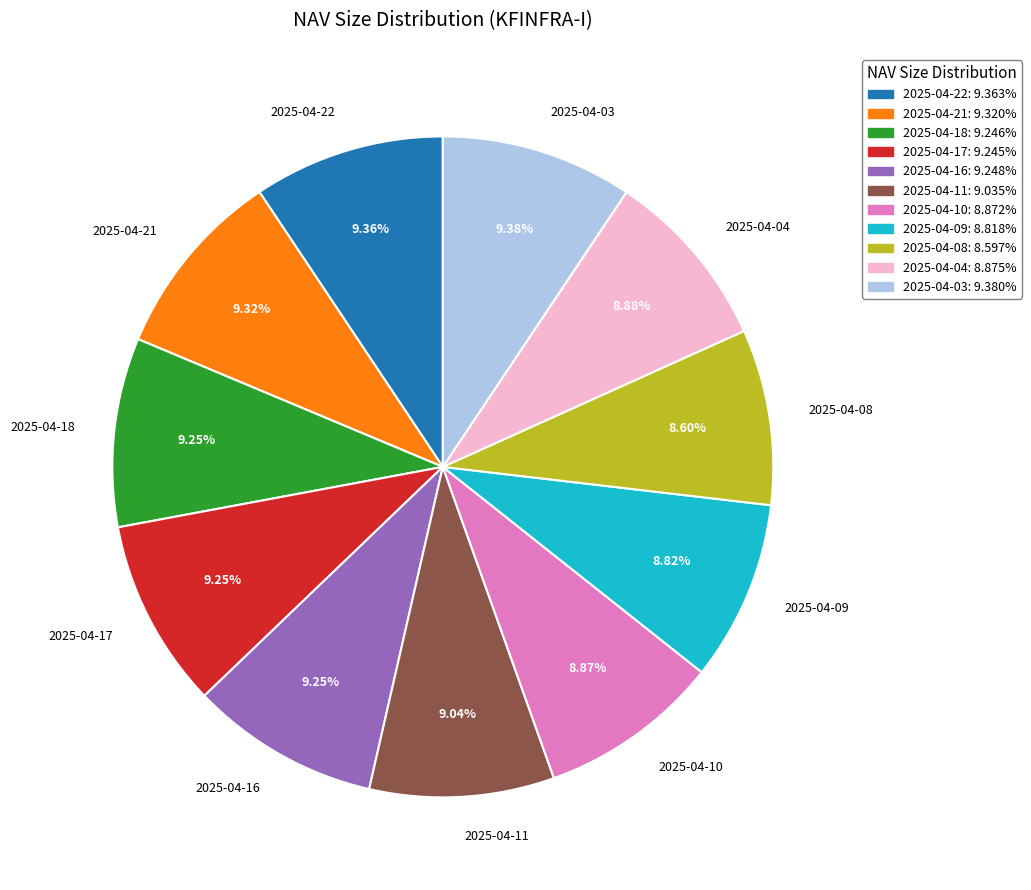

To the nearest percent, what portion does 2025-04-03 represent?

9%